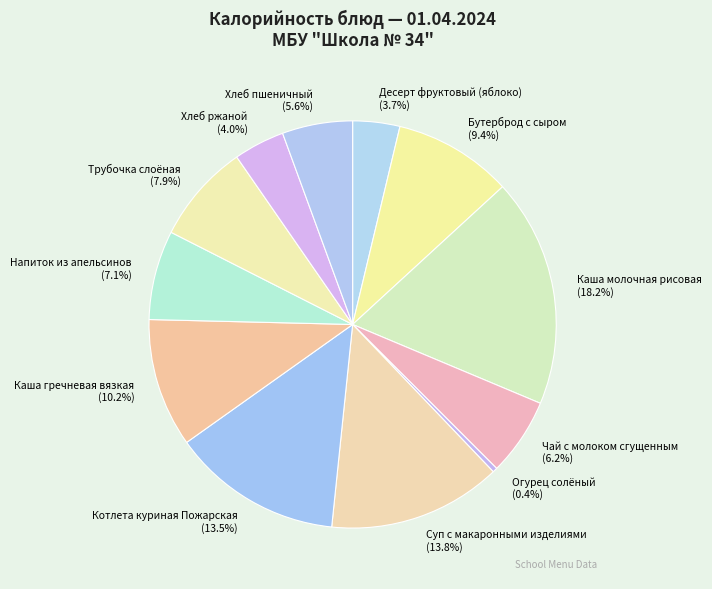

The Бутерброд с сыром slice represents 9% of the pie. True or false?

True